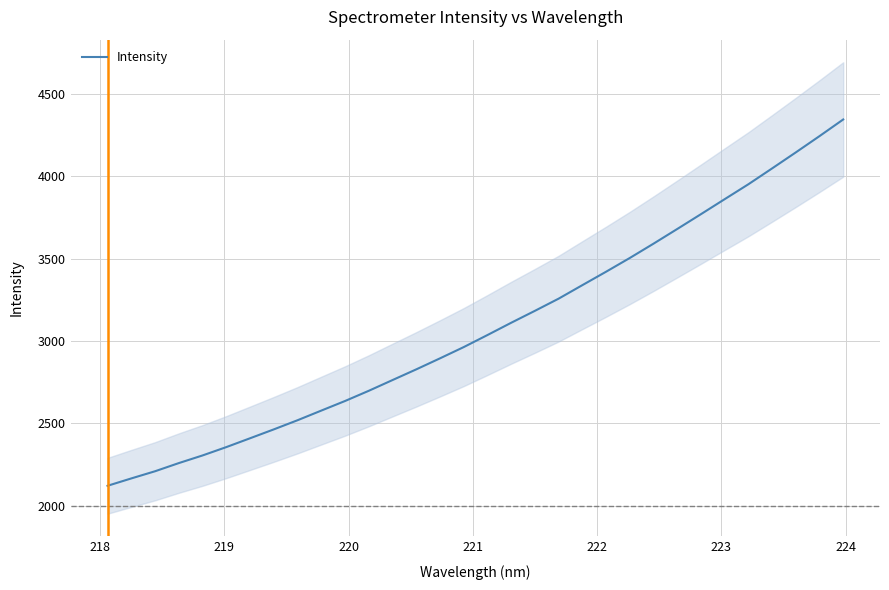

What is the lowest value of the Intensity series?

2119.9